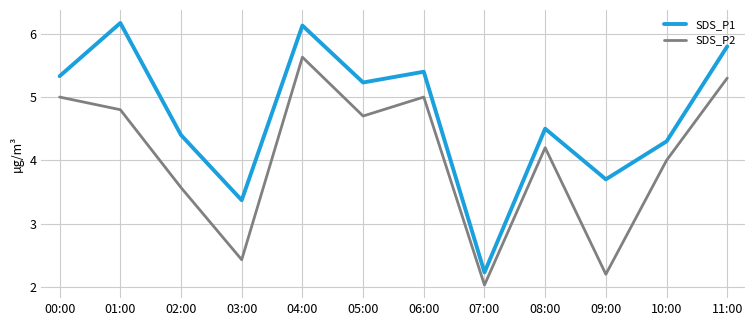

At which category does SDS_P2 reach its first local valley?

03:00